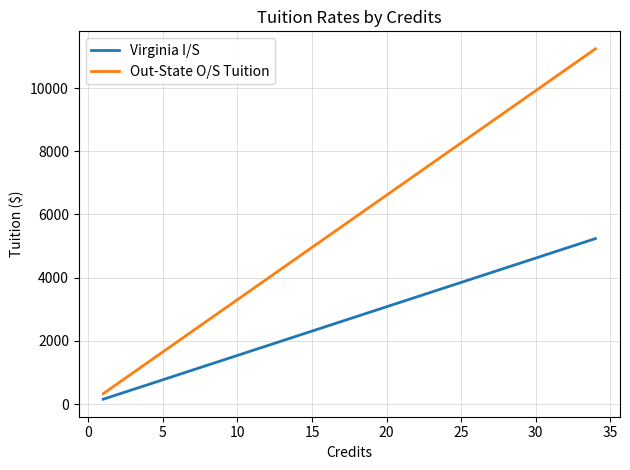

What is the lowest value of the Virginia I/S series?

154.0